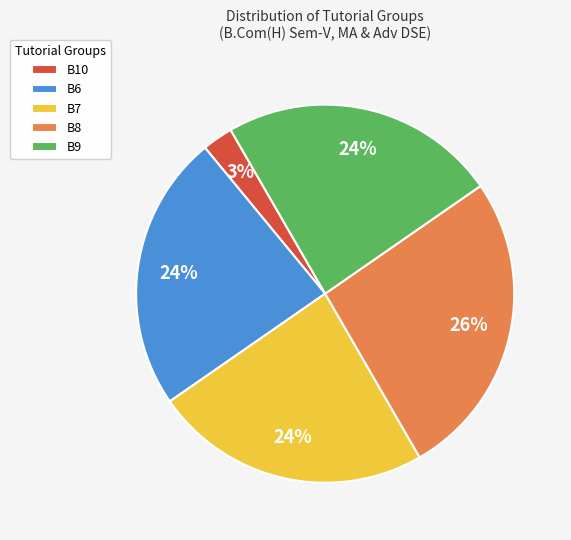

Does B10 account for over 50% of the chart?

No